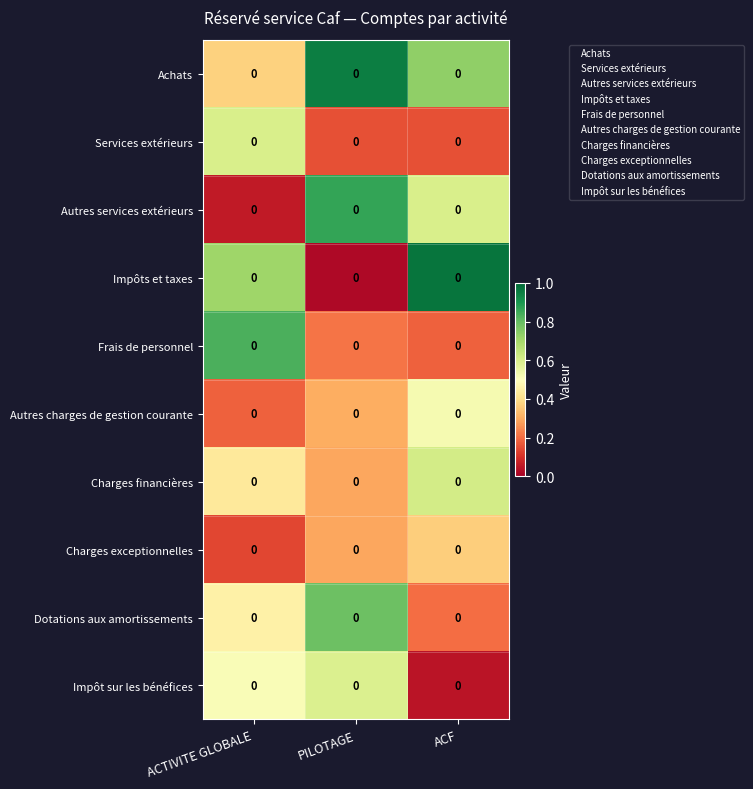

At which category is the sum across all series the highest?

PILOTAGE